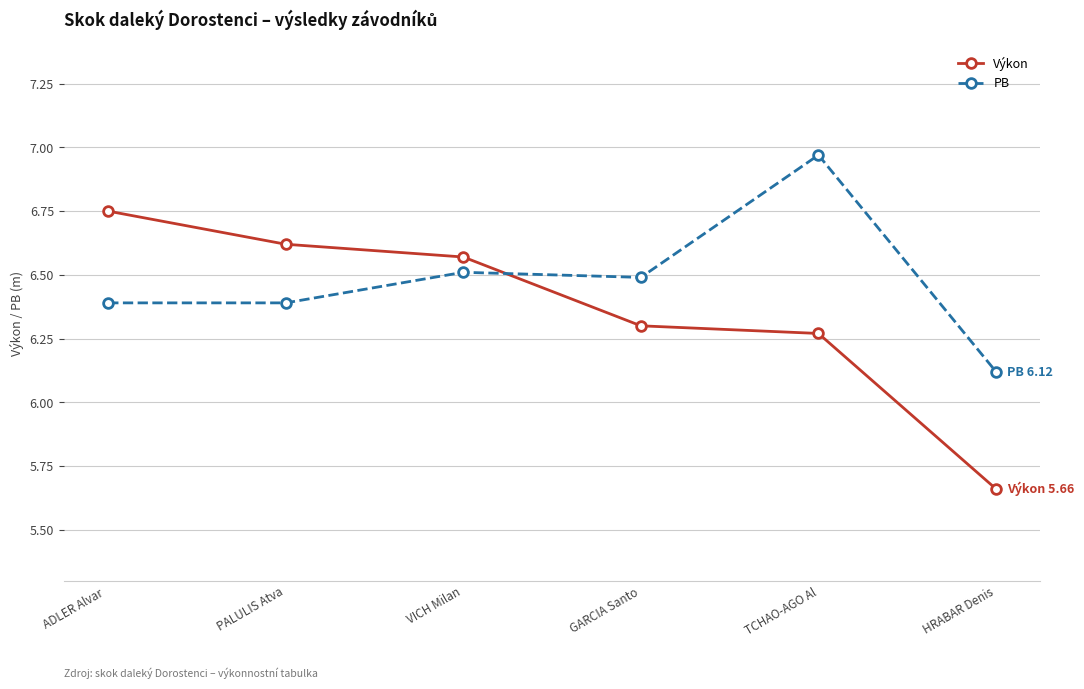

What is the total value across all series at HRABAR Denis?

11.8